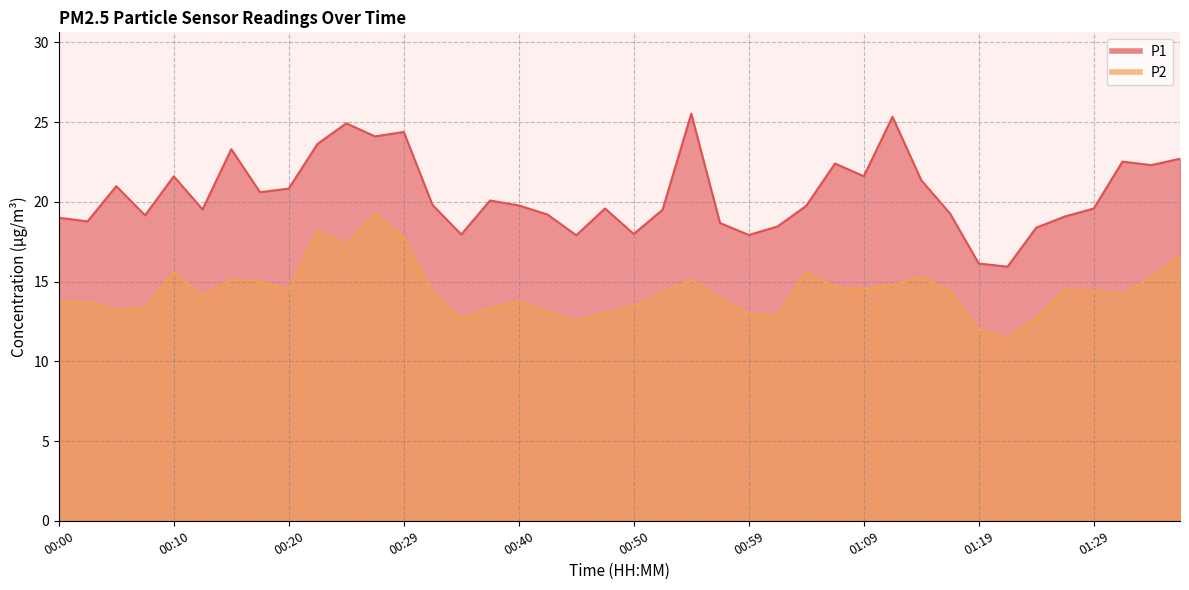

True or false: P1 has a value of 18.4 at 01:02.

True